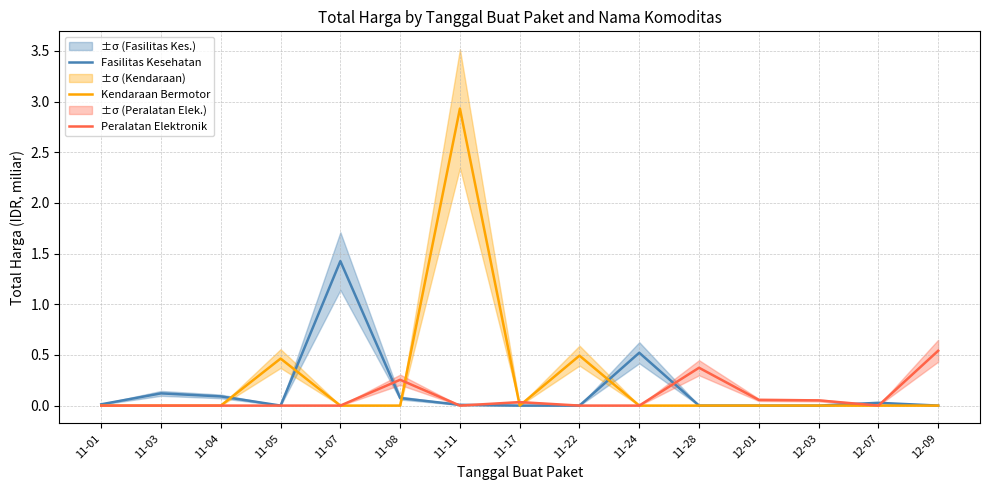

What is the label of the 15th point from the right?

11-01